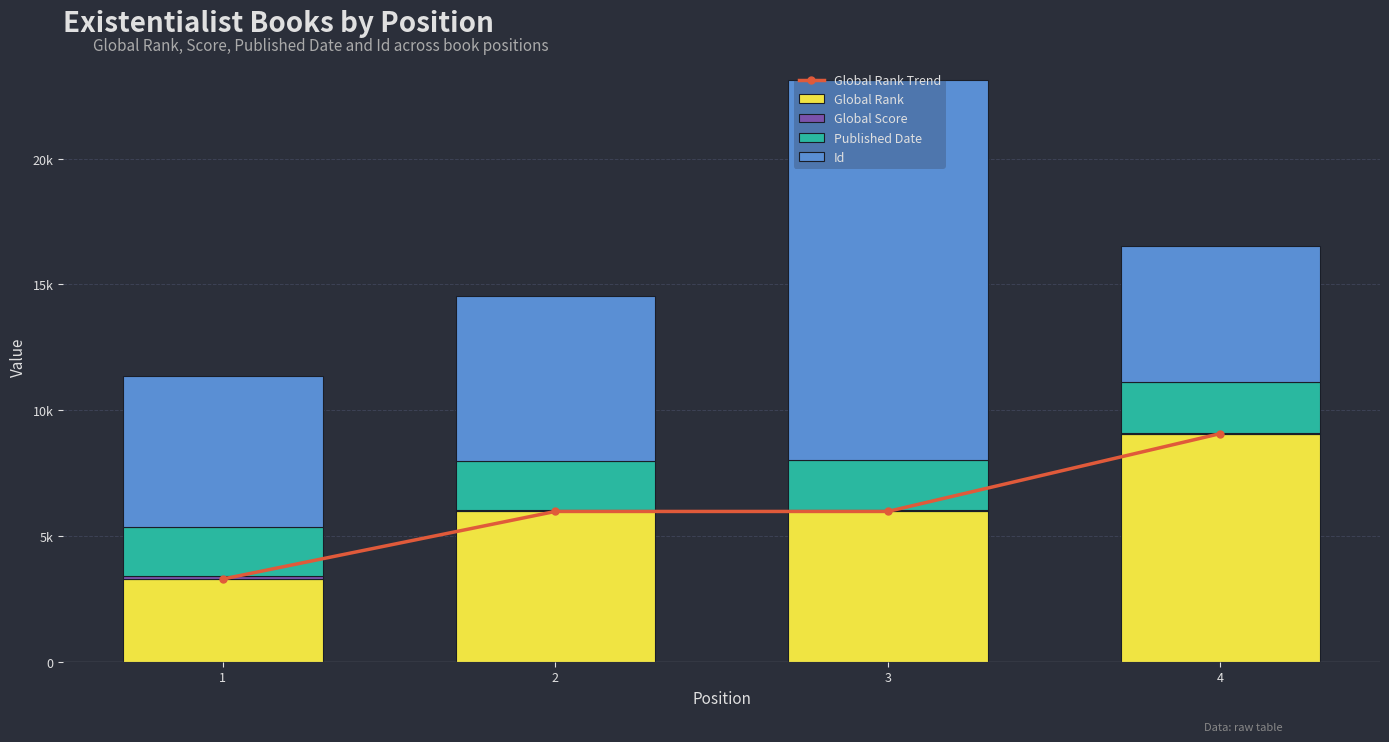

Which series has the largest total across all categories?

Id